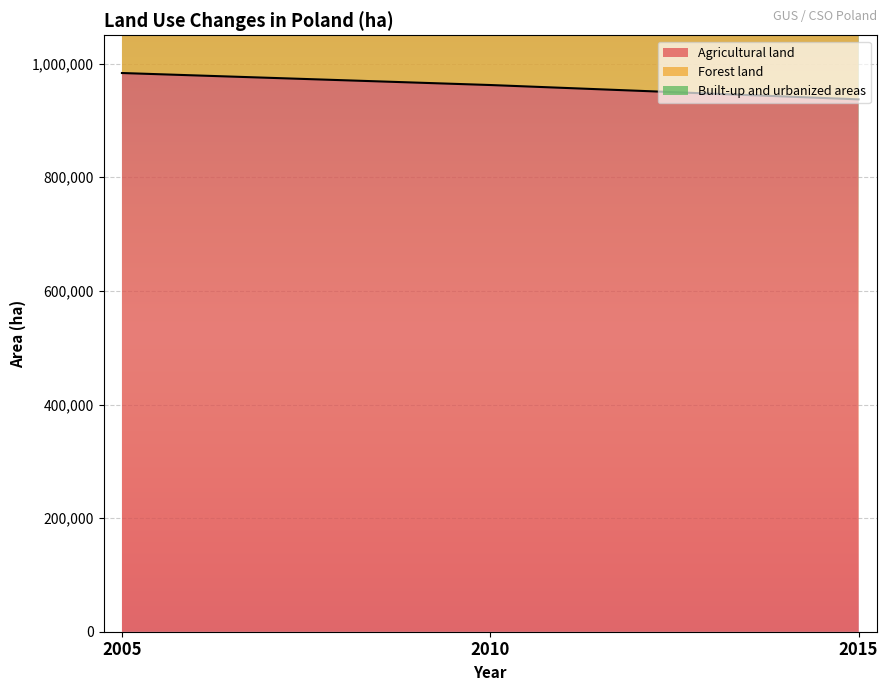

What is the approximate value of Built-up and urbanized areas at 2005, to the nearest 50?

1674850